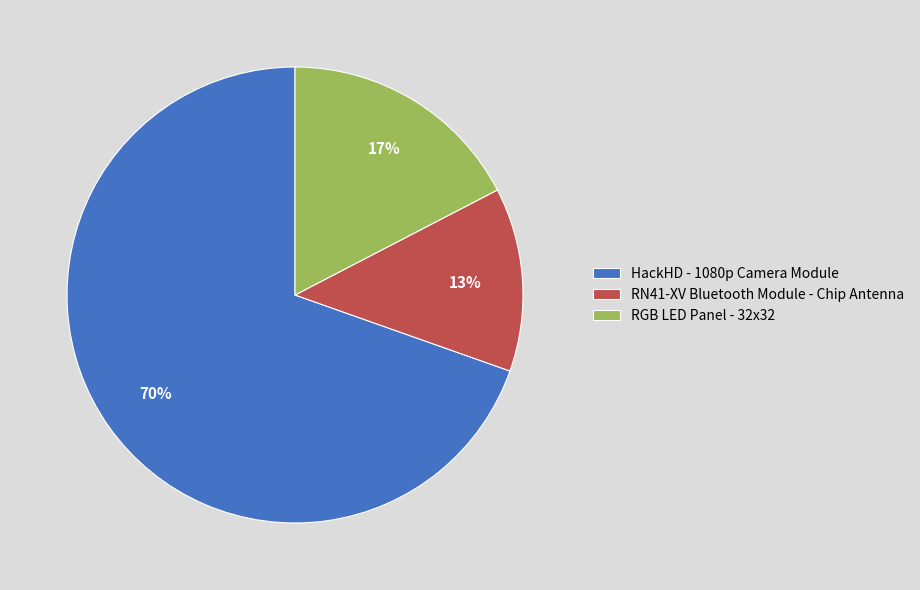

Rank the categories by value from lowest to highest.

RN41-XV Bluetooth Module - Chip Antenna, RGB LED Panel - 32x32, HackHD - 1080p Camera Module